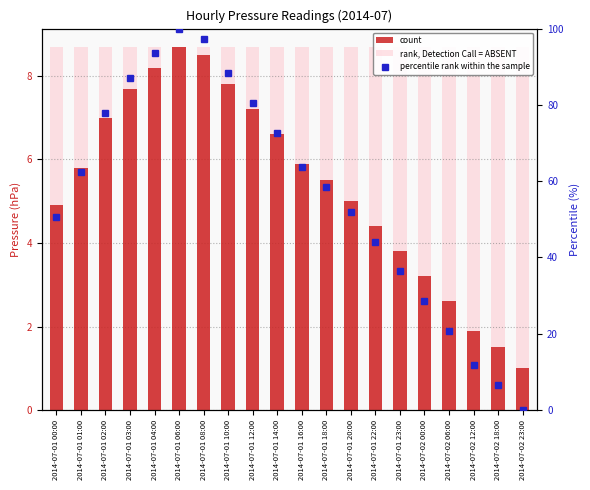

What is the greatest value displayed?

100.0